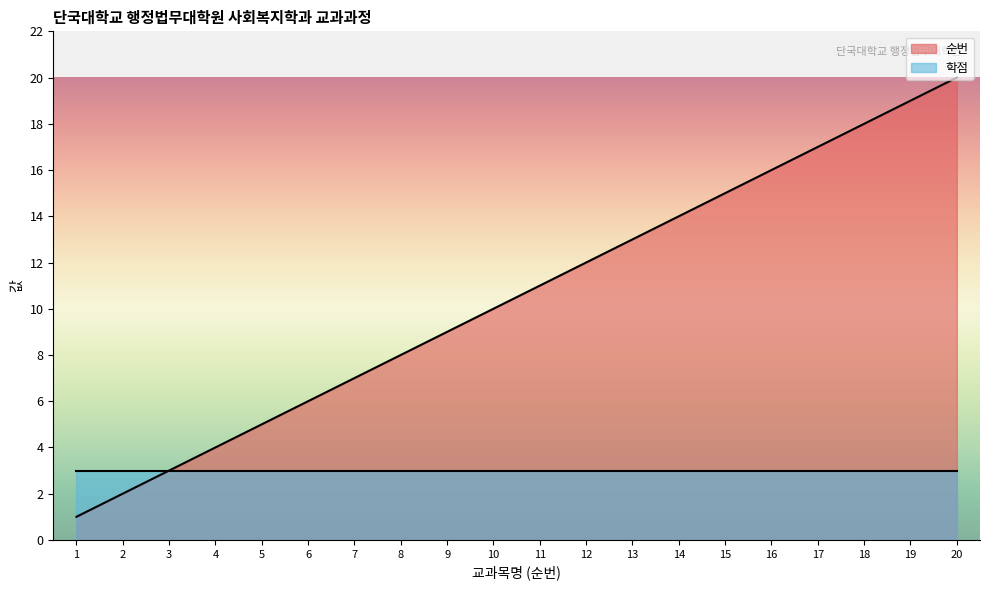

At which category is the sum across all series the highest?

20